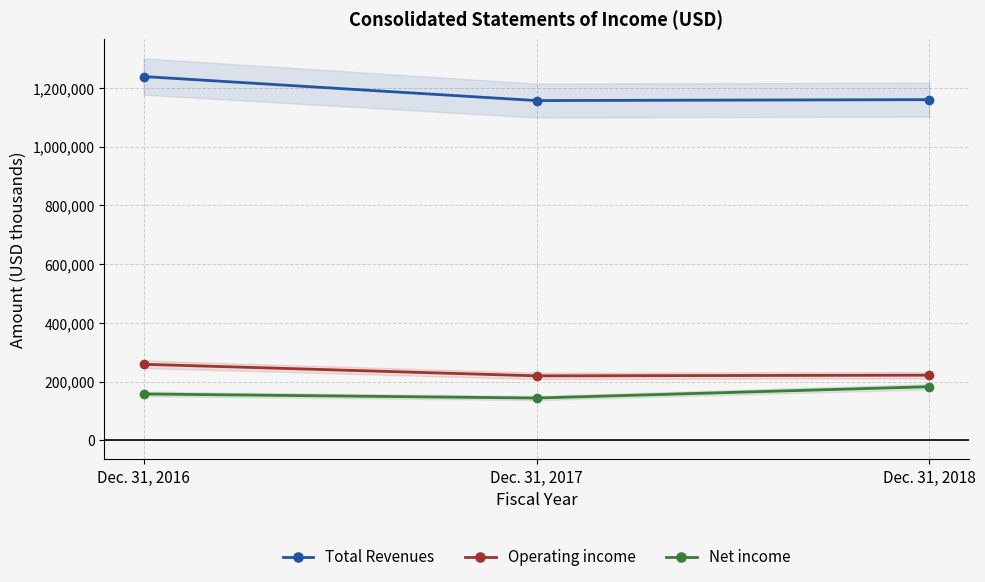

Is this an area chart (filled region under the line)?

No